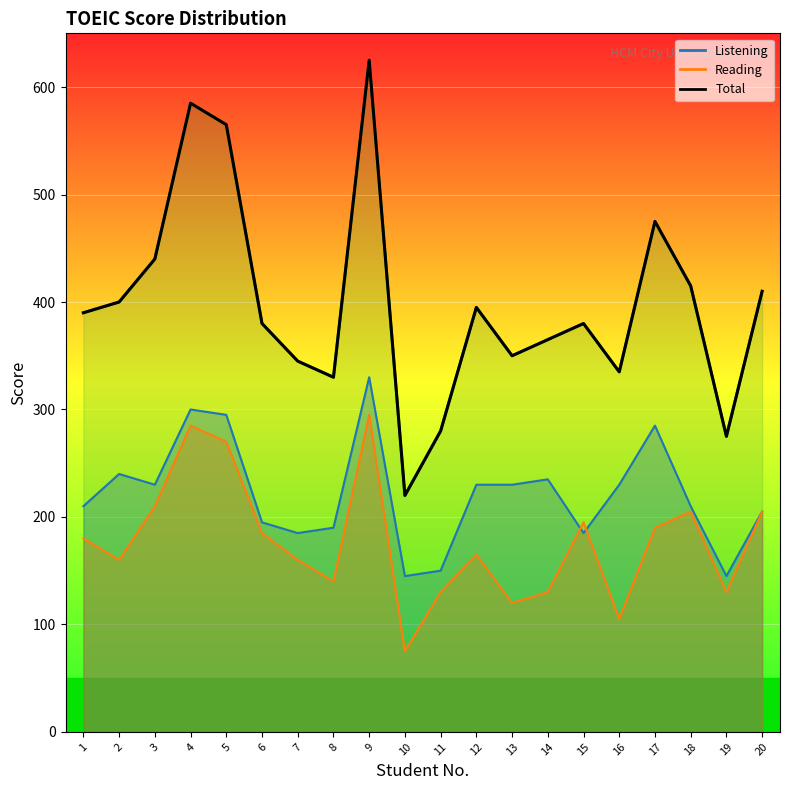

How many interior local peaks does the Reading series have?

5